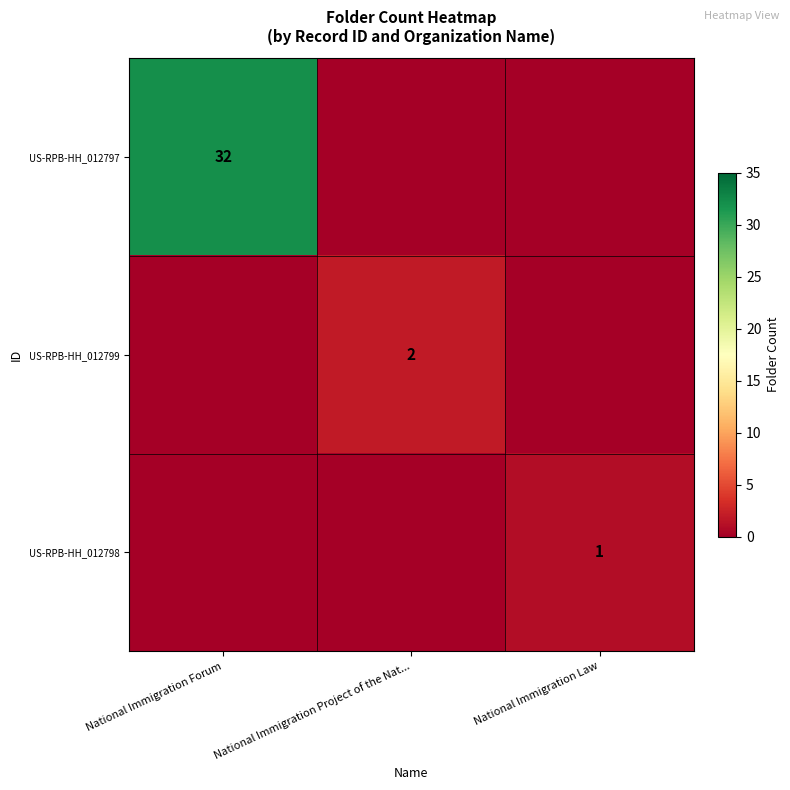

The US-RPB-HH_012799 series shows 1 at National Immigration Project of the Nat.... True or false?

False